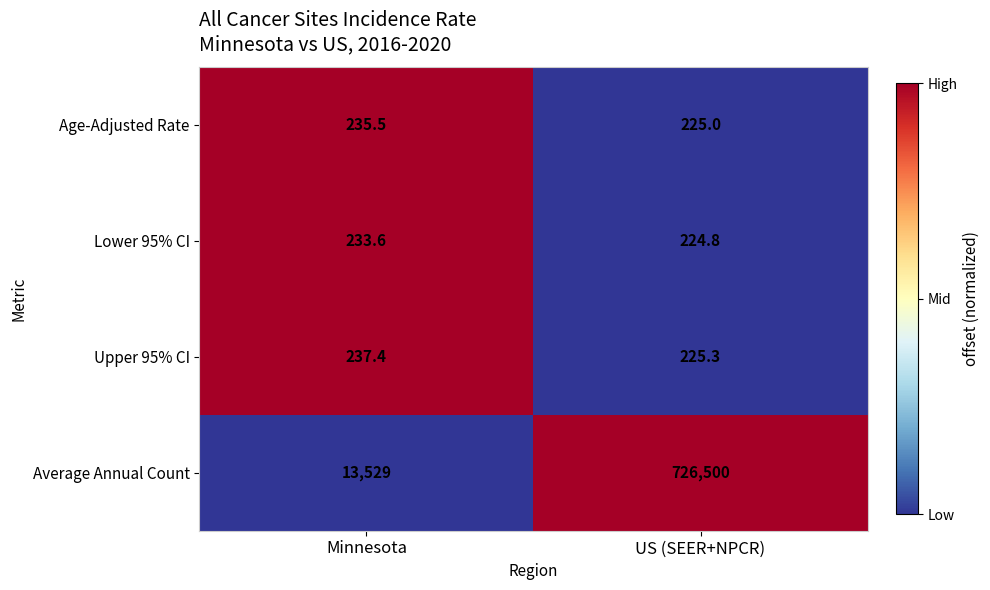

What is the spread (max minus min) of values at Minnesota?

13295.4